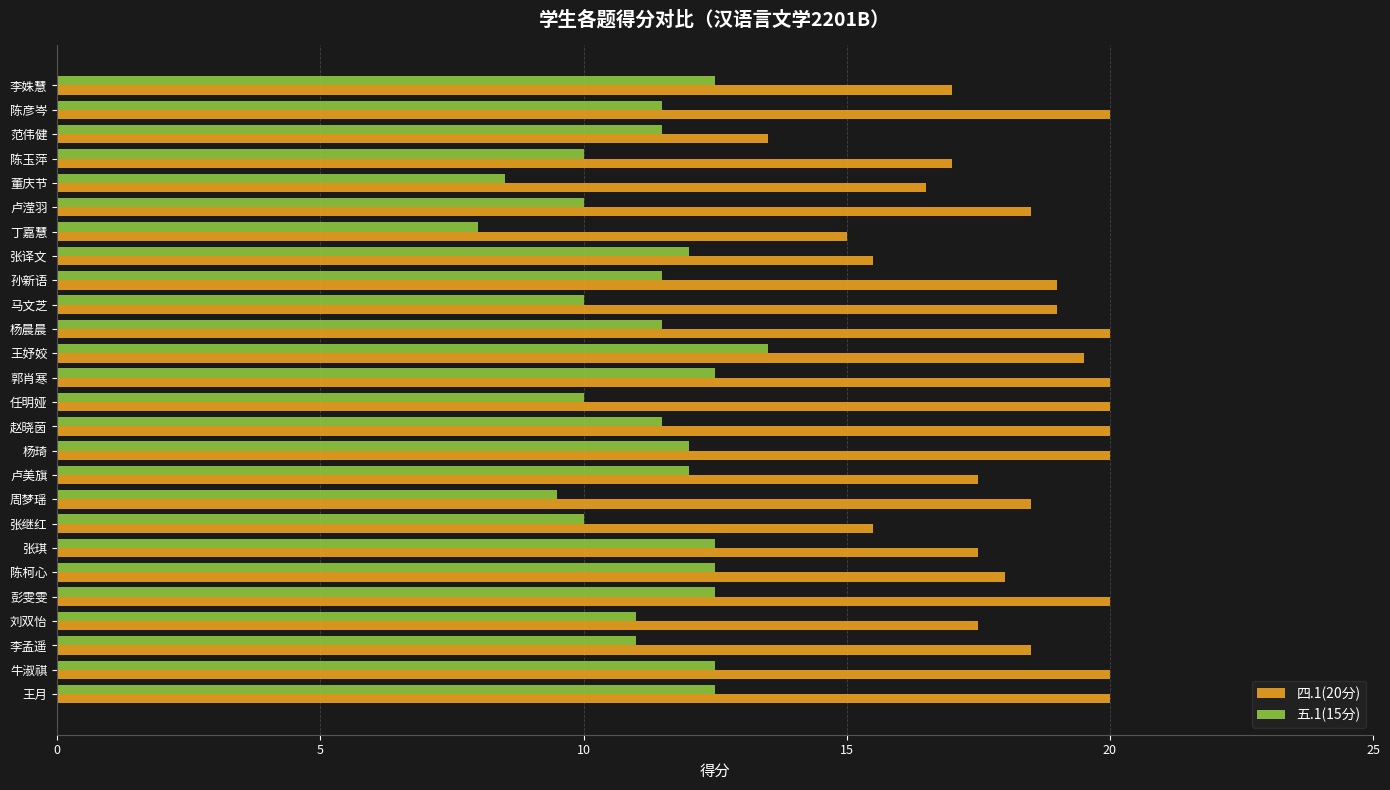

Which series has the largest range (max minus min)?

四.1(20分)